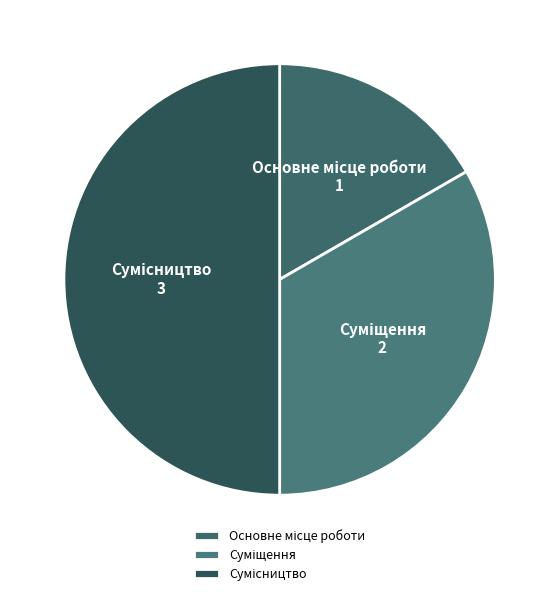

Does any single category account for the majority?

No